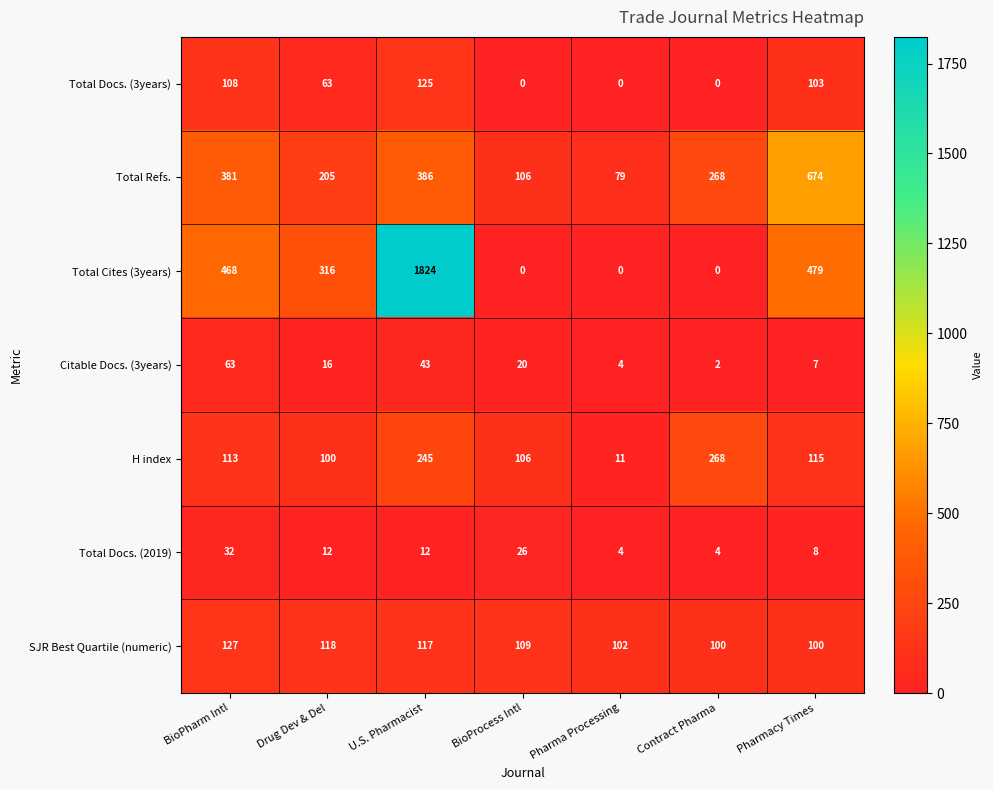

What is the sum of the H index values at Contract Pharma and U.S. Pharmacist?

513